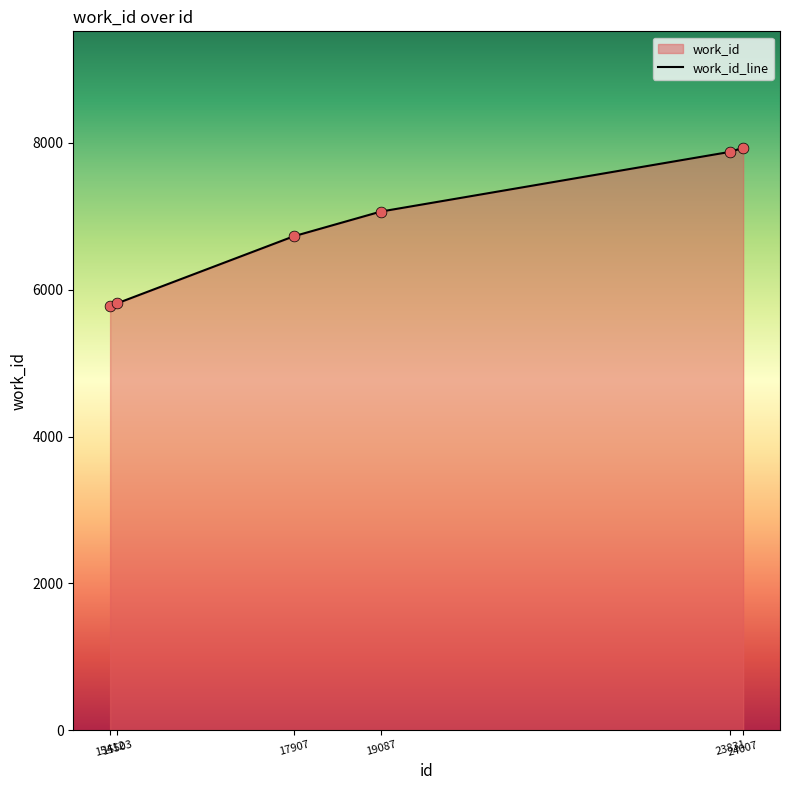

Between 19087 and 15412, which is larger?

19087